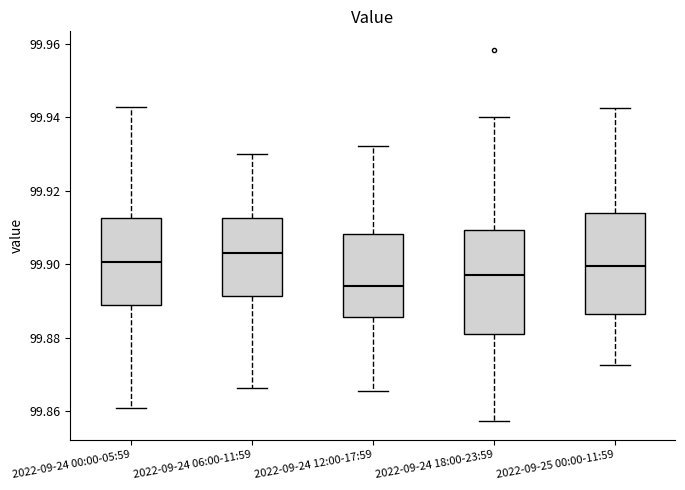

Which box's median line is the highest?

2022-09-24 06:00-11:59